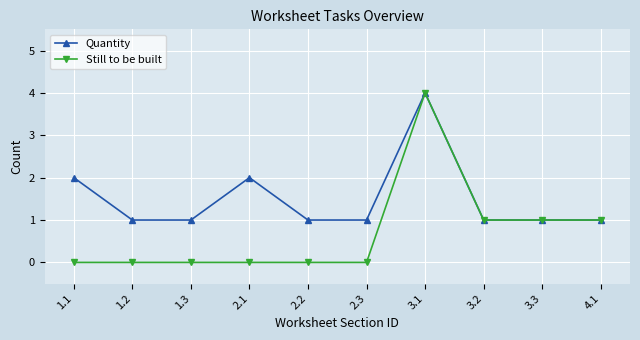

True or false: Still to be built has a value of 0 at 1.3.

True